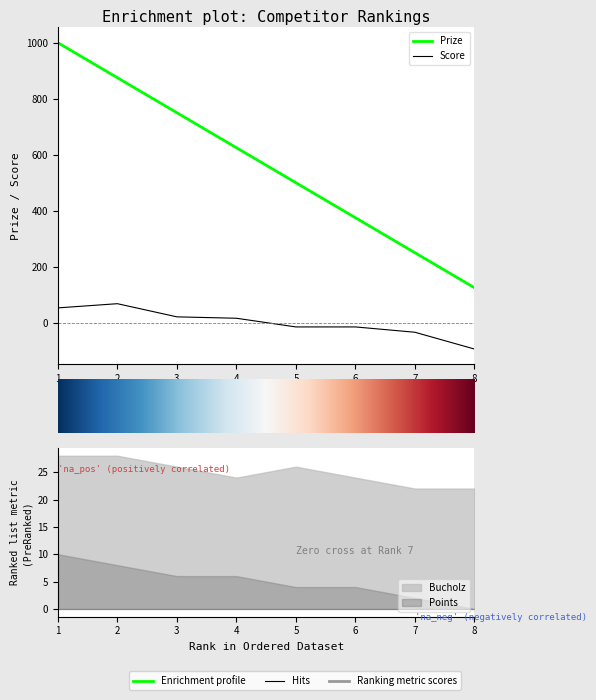

At how many categories does at least one series exceed 107?

8